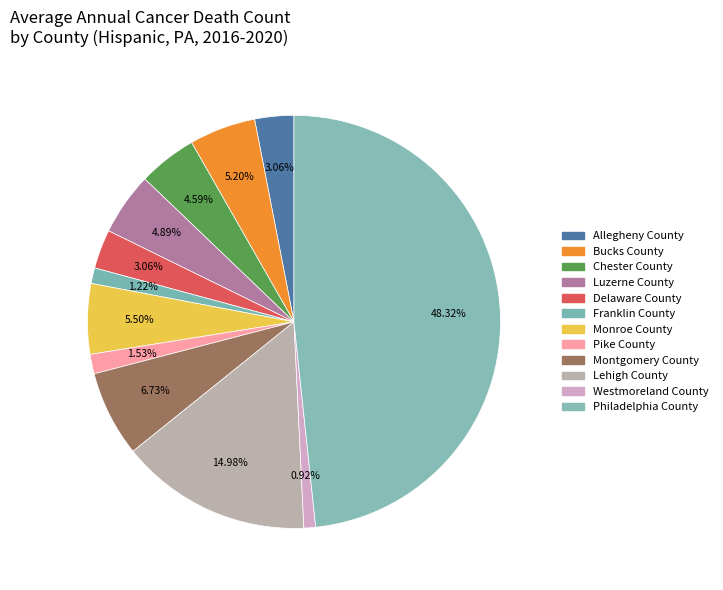

How many segments does this pie chart have?

12